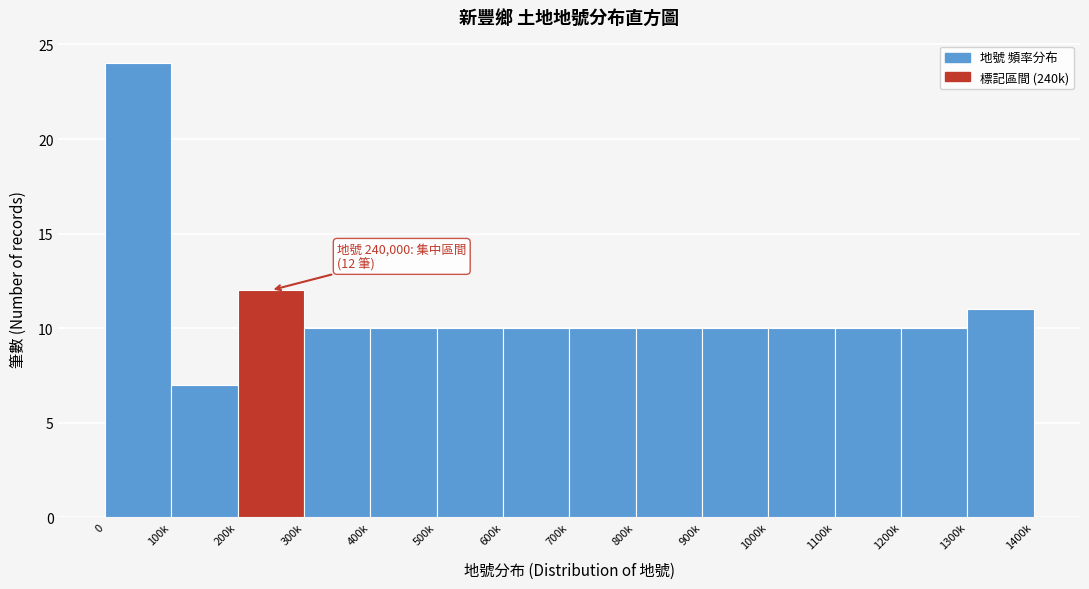

Reading left to right, extract all data points from this chart.

24	7	12	10	10	10	10	10	10	10	10	10	10	11